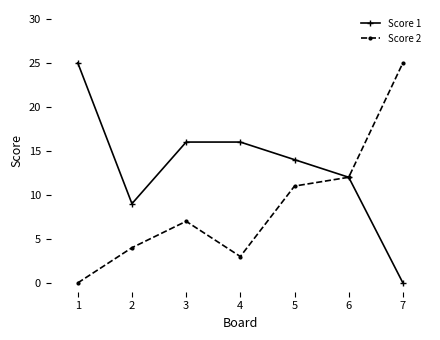

How many interior local valleys does the Score 1 series have?

1